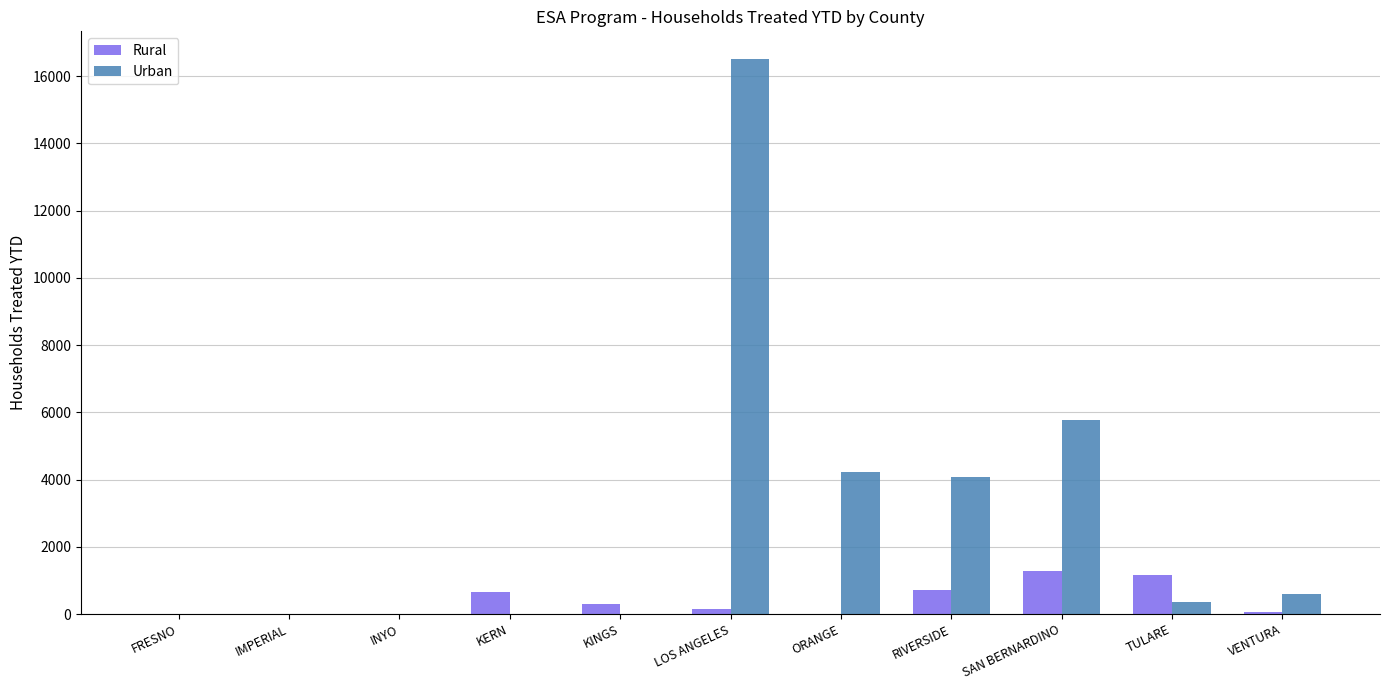

How many series are shown in this chart?

2